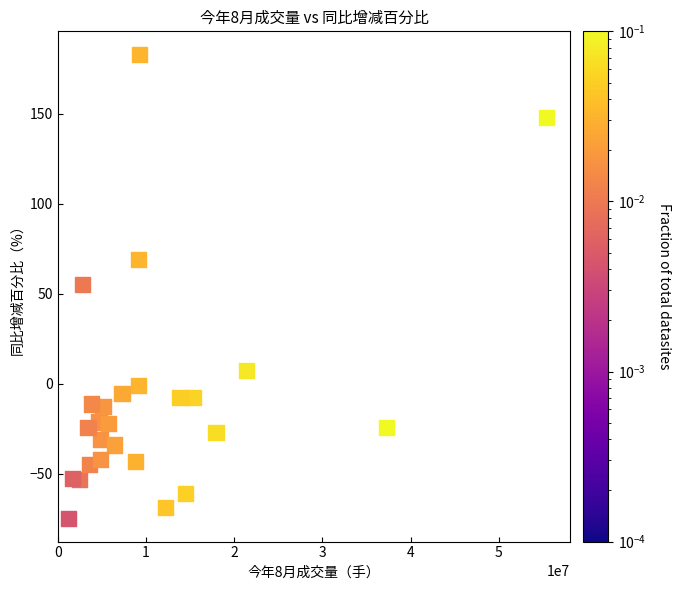

What is the range of X values (max minus min)?

54176117.0